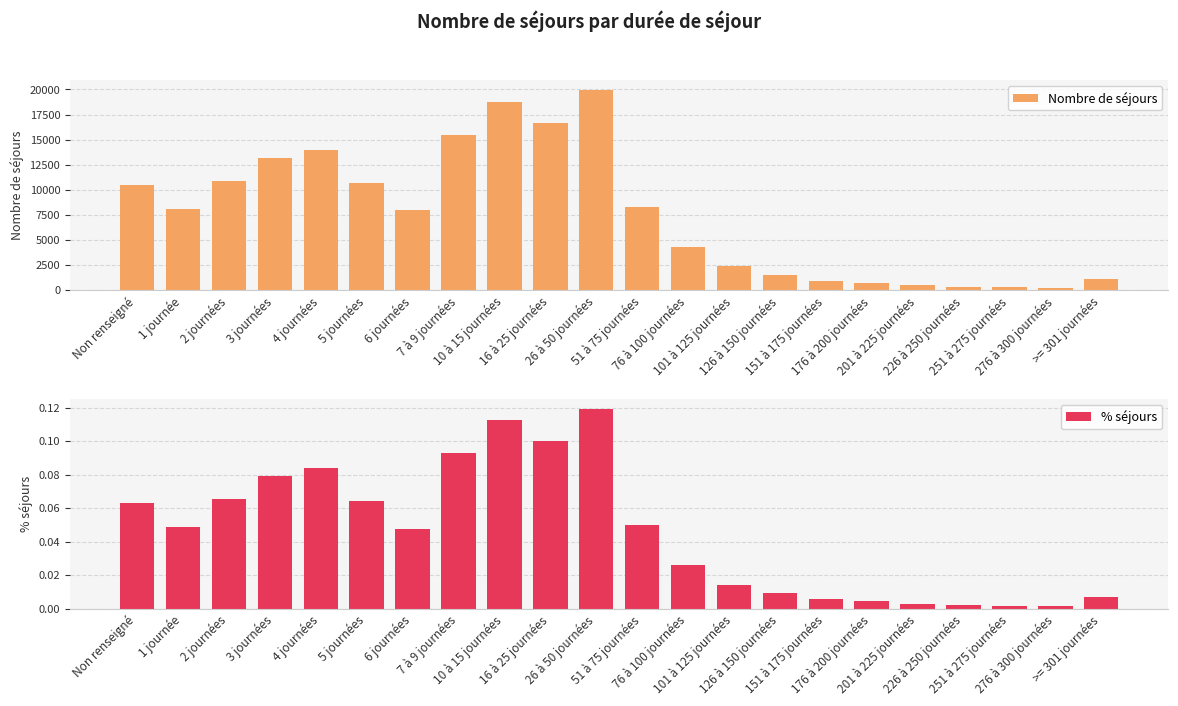

What is the total value across all series at 251 à 275 journées?

271.0